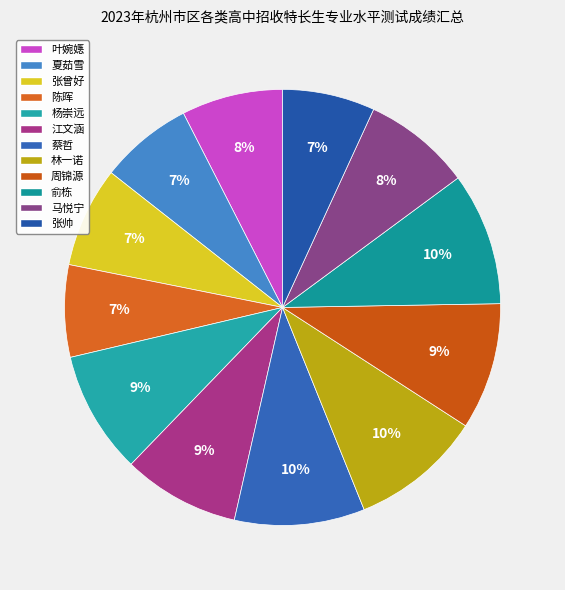

To the nearest percent, what percentage of the pie is 马悦宁?

8%